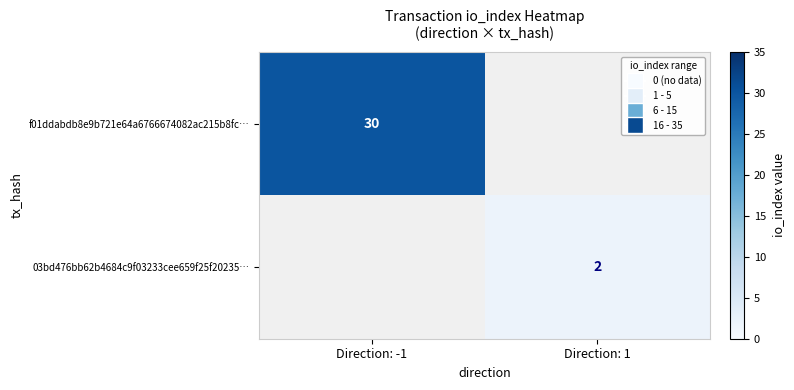

Which category has the highest value across all series?

Direction: -1